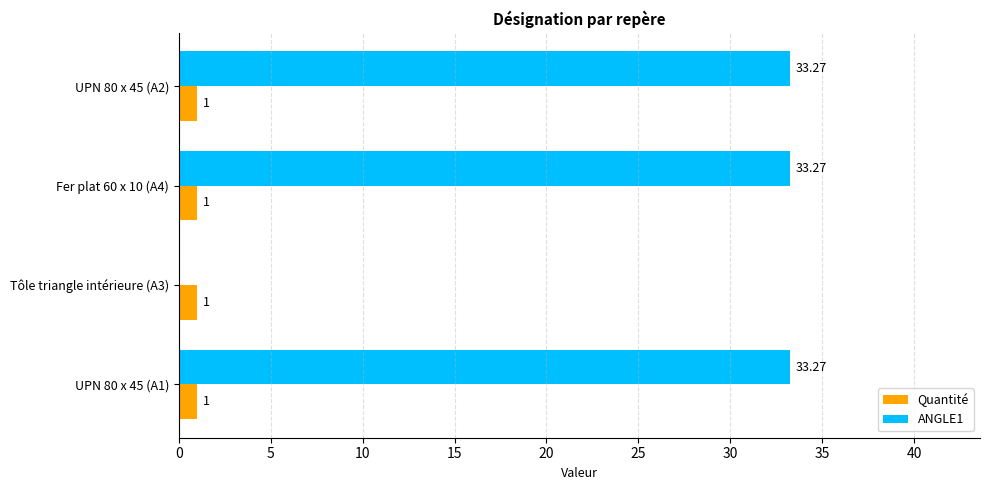

Which series has the widest spread of values?

ANGLE1